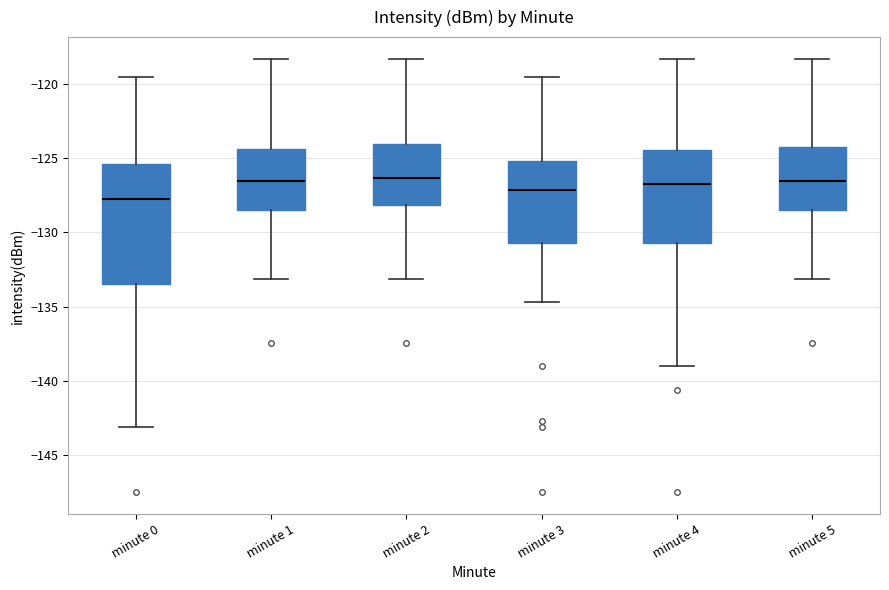

Reading left to right, transcribe this box plot: for each box, give where its median line is, the range the box spans, and where its two whiskers end, as read against the y-axis. The values are not printed on the chart, so give them approximately, as read against the axis.

minute 0: median -128.0, box -133.5 to -125.5, whiskers -143.0 to -119.5
minute 1: median -126.5, box -128.5 to -124.5, whiskers -133.0 to -118.5
minute 2: median -126.5, box -128.0 to -124.0, whiskers -133.0 to -118.5
minute 3: median -127.0, box -130.5 to -125.0, whiskers -134.5 to -119.5
minute 4: median -127.0, box -130.5 to -124.5, whiskers -139.0 to -118.5
minute 5: median -126.5, box -128.5 to -124.5, whiskers -133.0 to -118.5